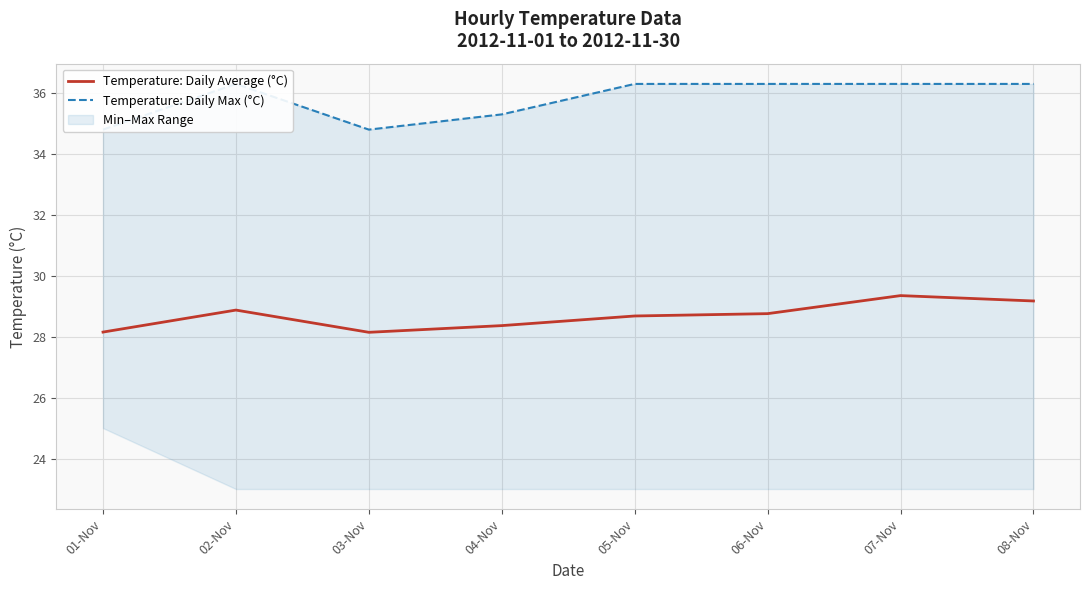

The Temperature: Daily Max (°C) series shows 53.9 at 05-Nov. True or false?

False